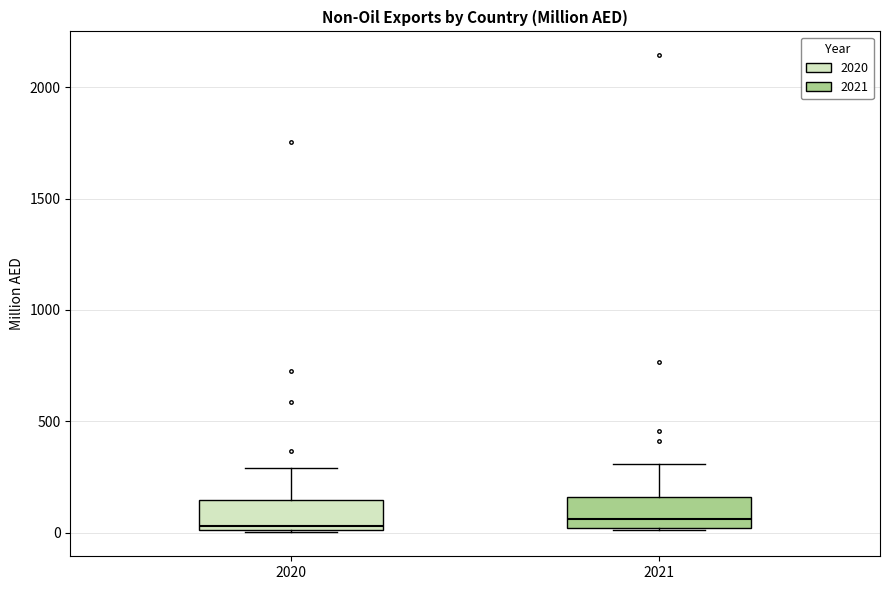

Where does the median line of the box at x = 2020 sit on the y-axis? The values are not printed on the chart, so give them approximately, as read against the axis.

50